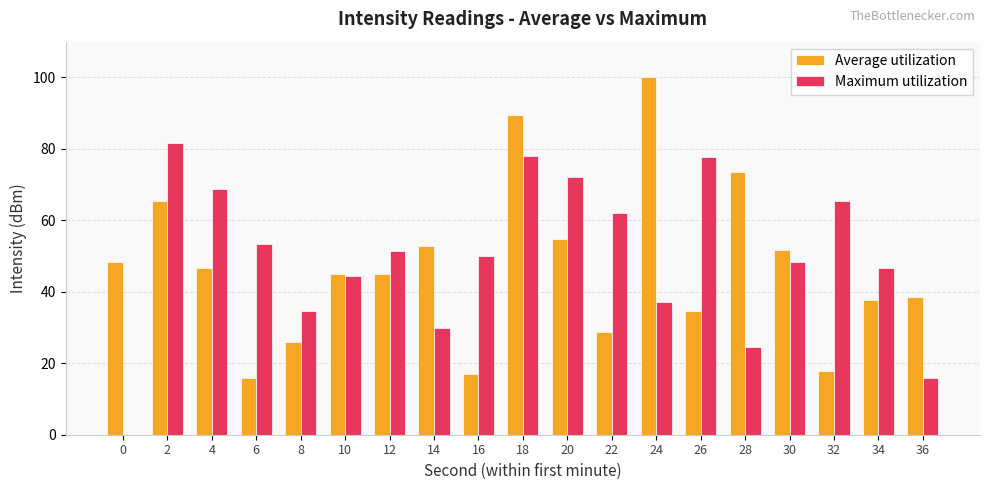

At which category is the sum across all series the highest?

18